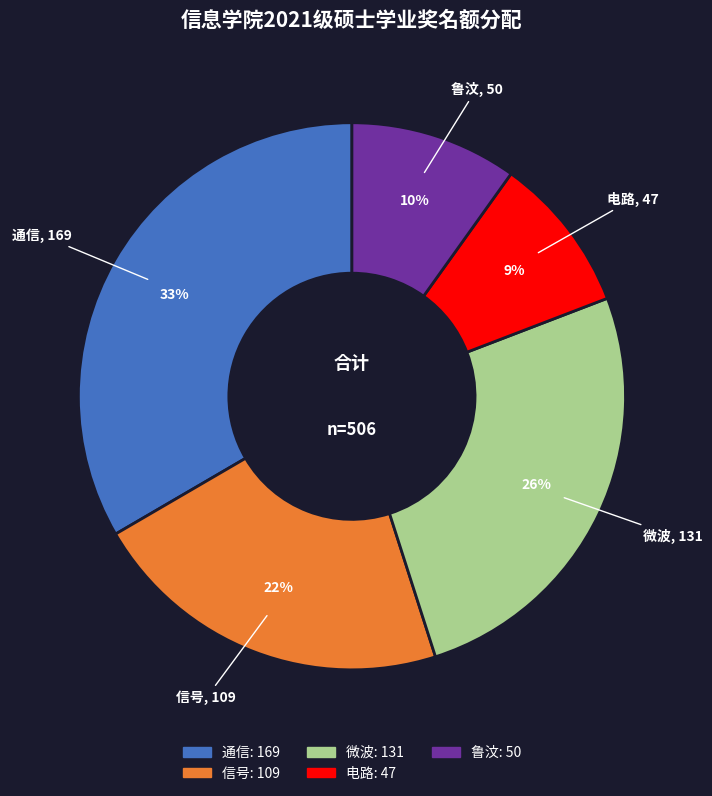

Do 通信 and 鲁汶 together represent more than half of the pie?

No